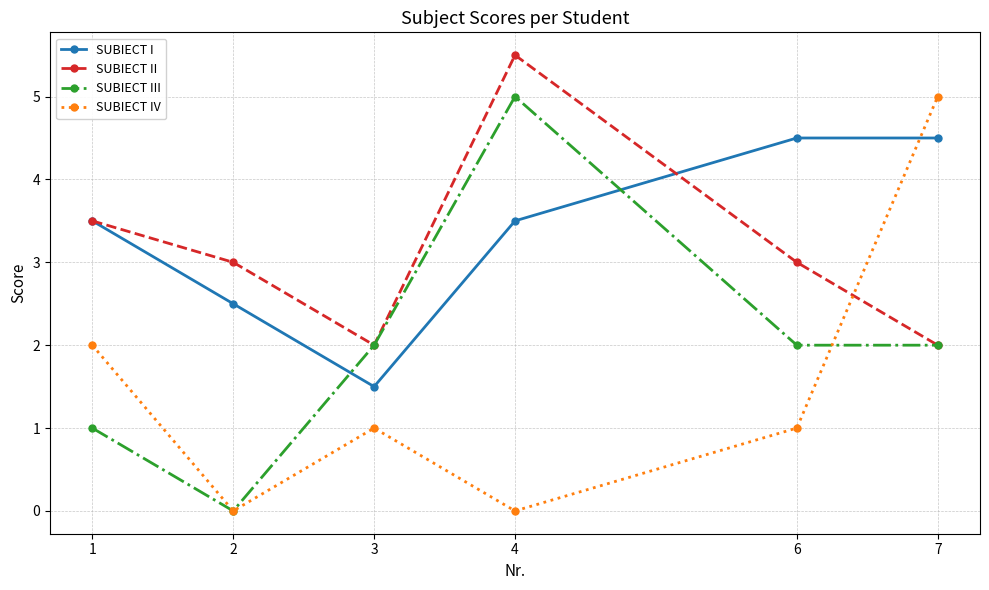

What is the maximum value shown in the chart?

5.5